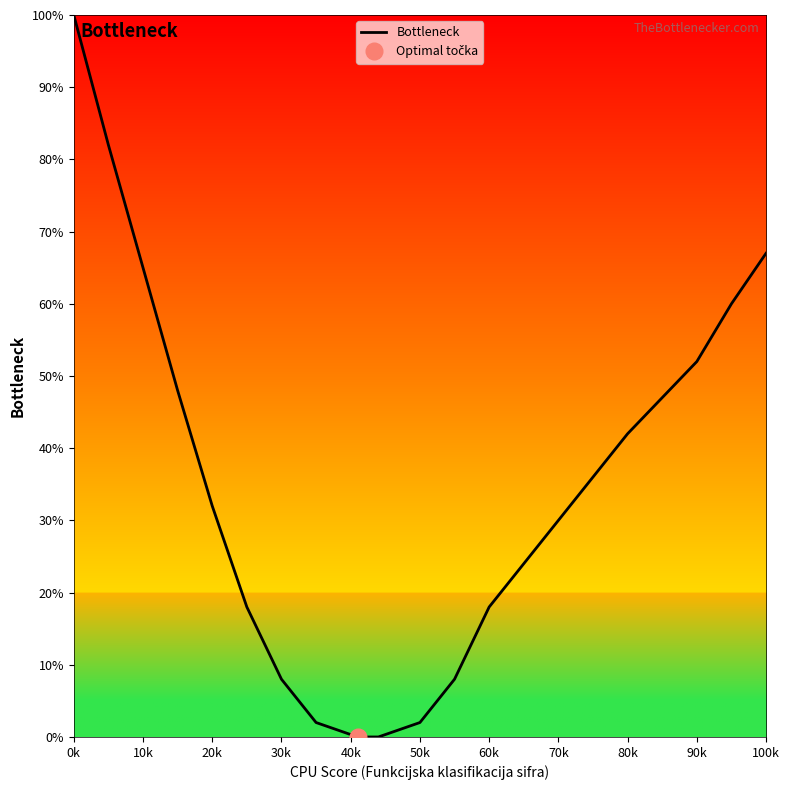

The Bottleneck series shows 18 at 70k. True or false?

False